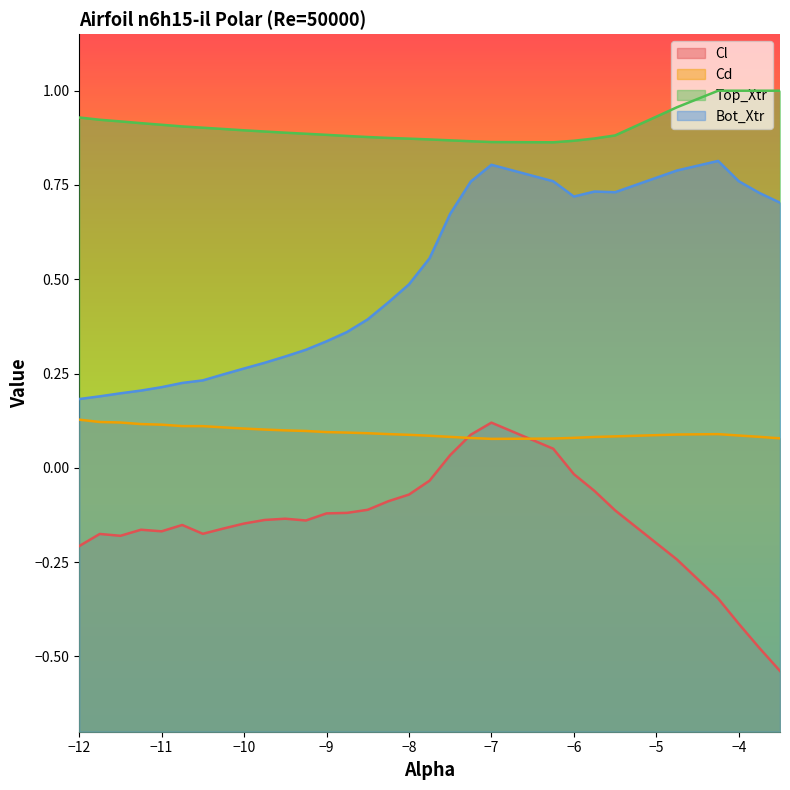

True or false: Top_Xtr and Bot_Xtr intersect in this chart.

False